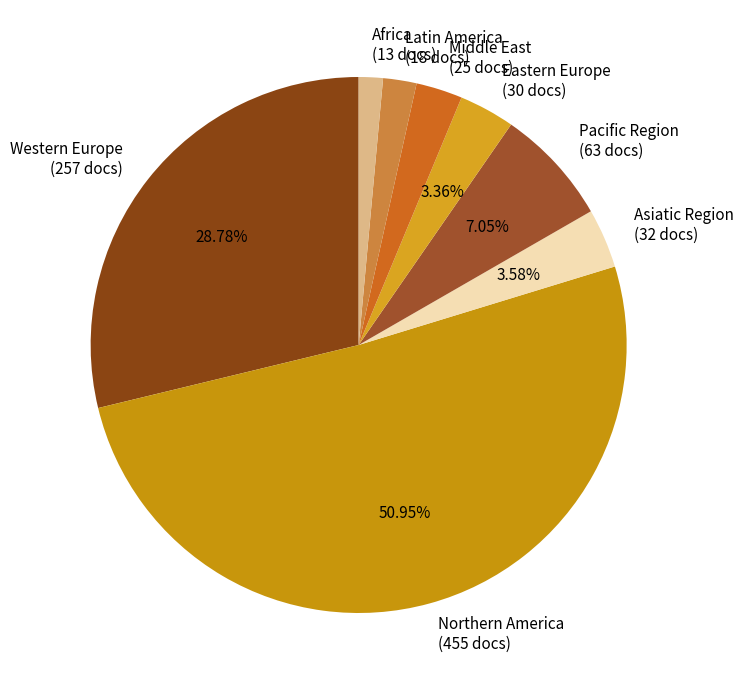

The Pacific Region slice represents 16% of the pie. True or false?

False